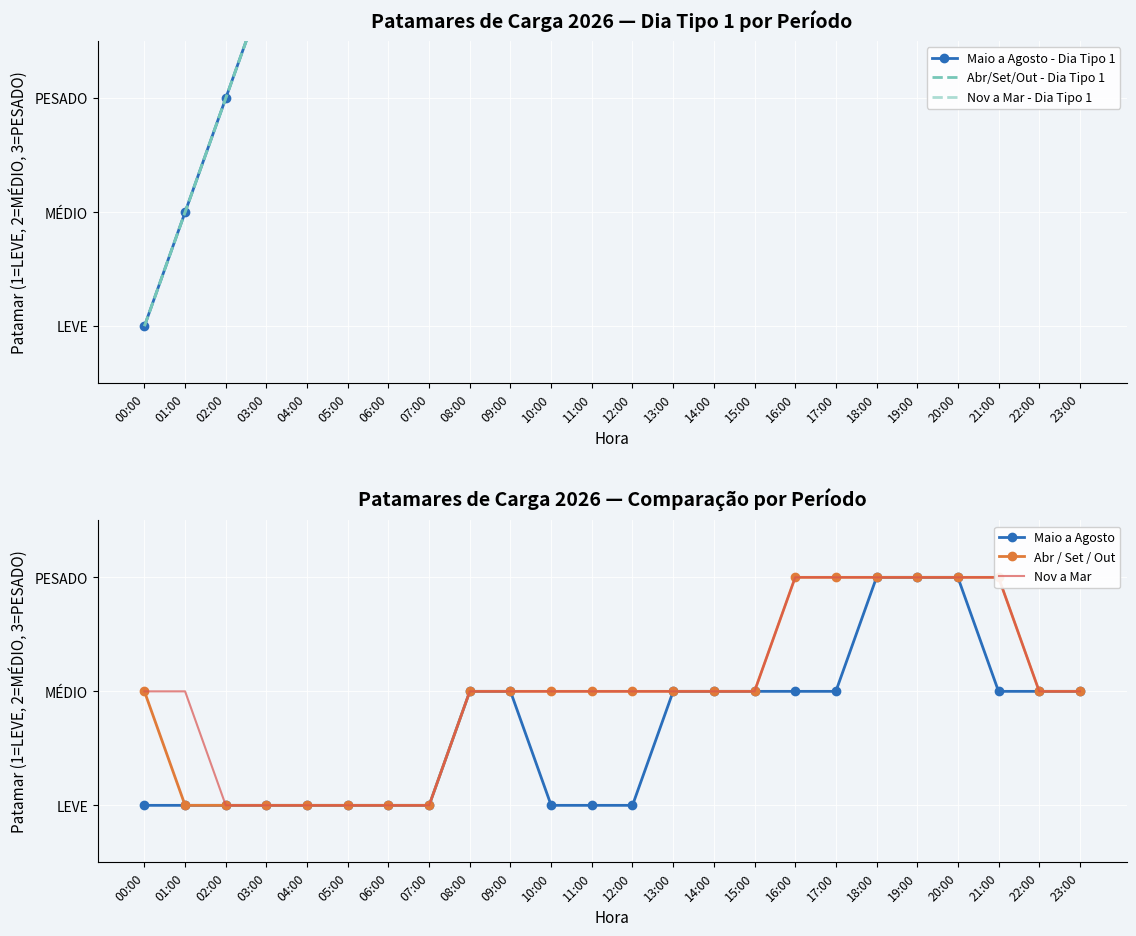

True or false: Nov a Mar and Maio a Agosto cross at least once.

False